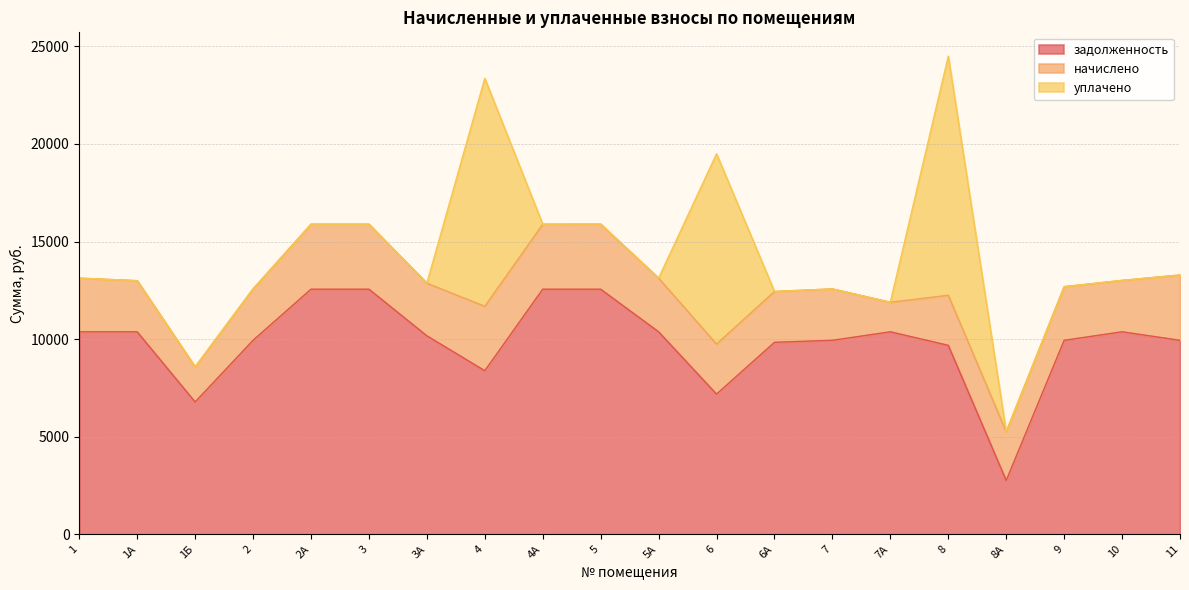

At which category is the sum across all series the highest?

8